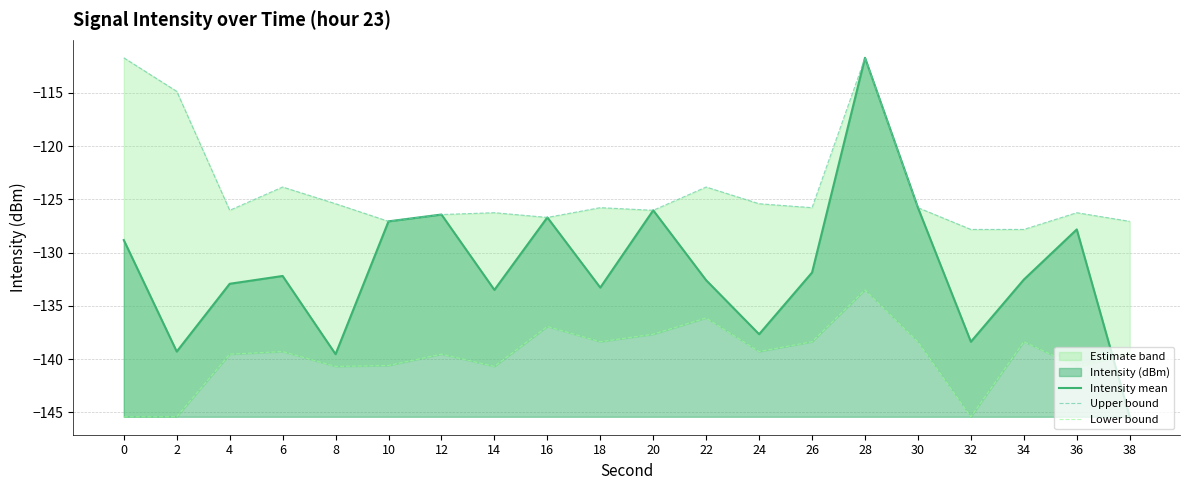

Reading left to right, what are all the values shown in this chart?

Intensity mean: -128.8	-139.3	-132.9	-132.2	-139.5	-127.1	-126.4	-133.5	-126.7	-133.3	-126.0	-132.6	-137.7	-131.9	-111.7	-125.8	-138.4	-132.5	-127.8	-145.4
Upper bound: -111.7	-114.9	-126.0	-123.8	-125.4	-127.1	-126.4	-126.3	-126.7	-125.8	-126.0	-123.8	-125.4	-125.8	-111.7	-125.8	-127.8	-127.8	-126.3	-127.1
Lower bound: -145.4	-145.4	-139.5	-139.3	-140.7	-140.6	-139.5	-140.7	-136.9	-138.4	-137.7	-136.1	-139.3	-138.4	-133.5	-138.4	-145.4	-138.4	-140.7	-139.5